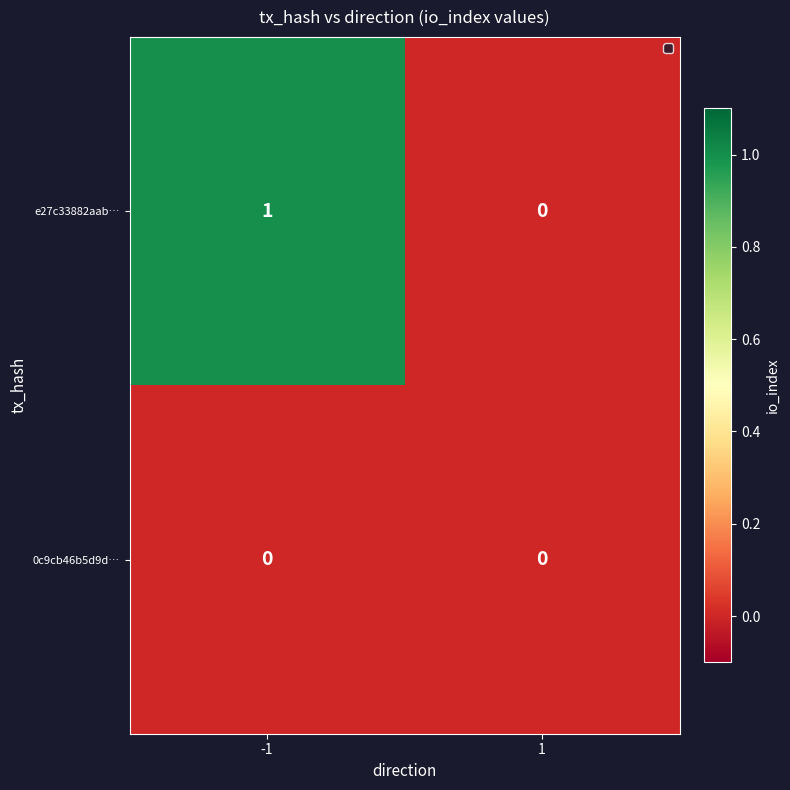

Which series changed the most between -1 and 1?

e27c33882aab…